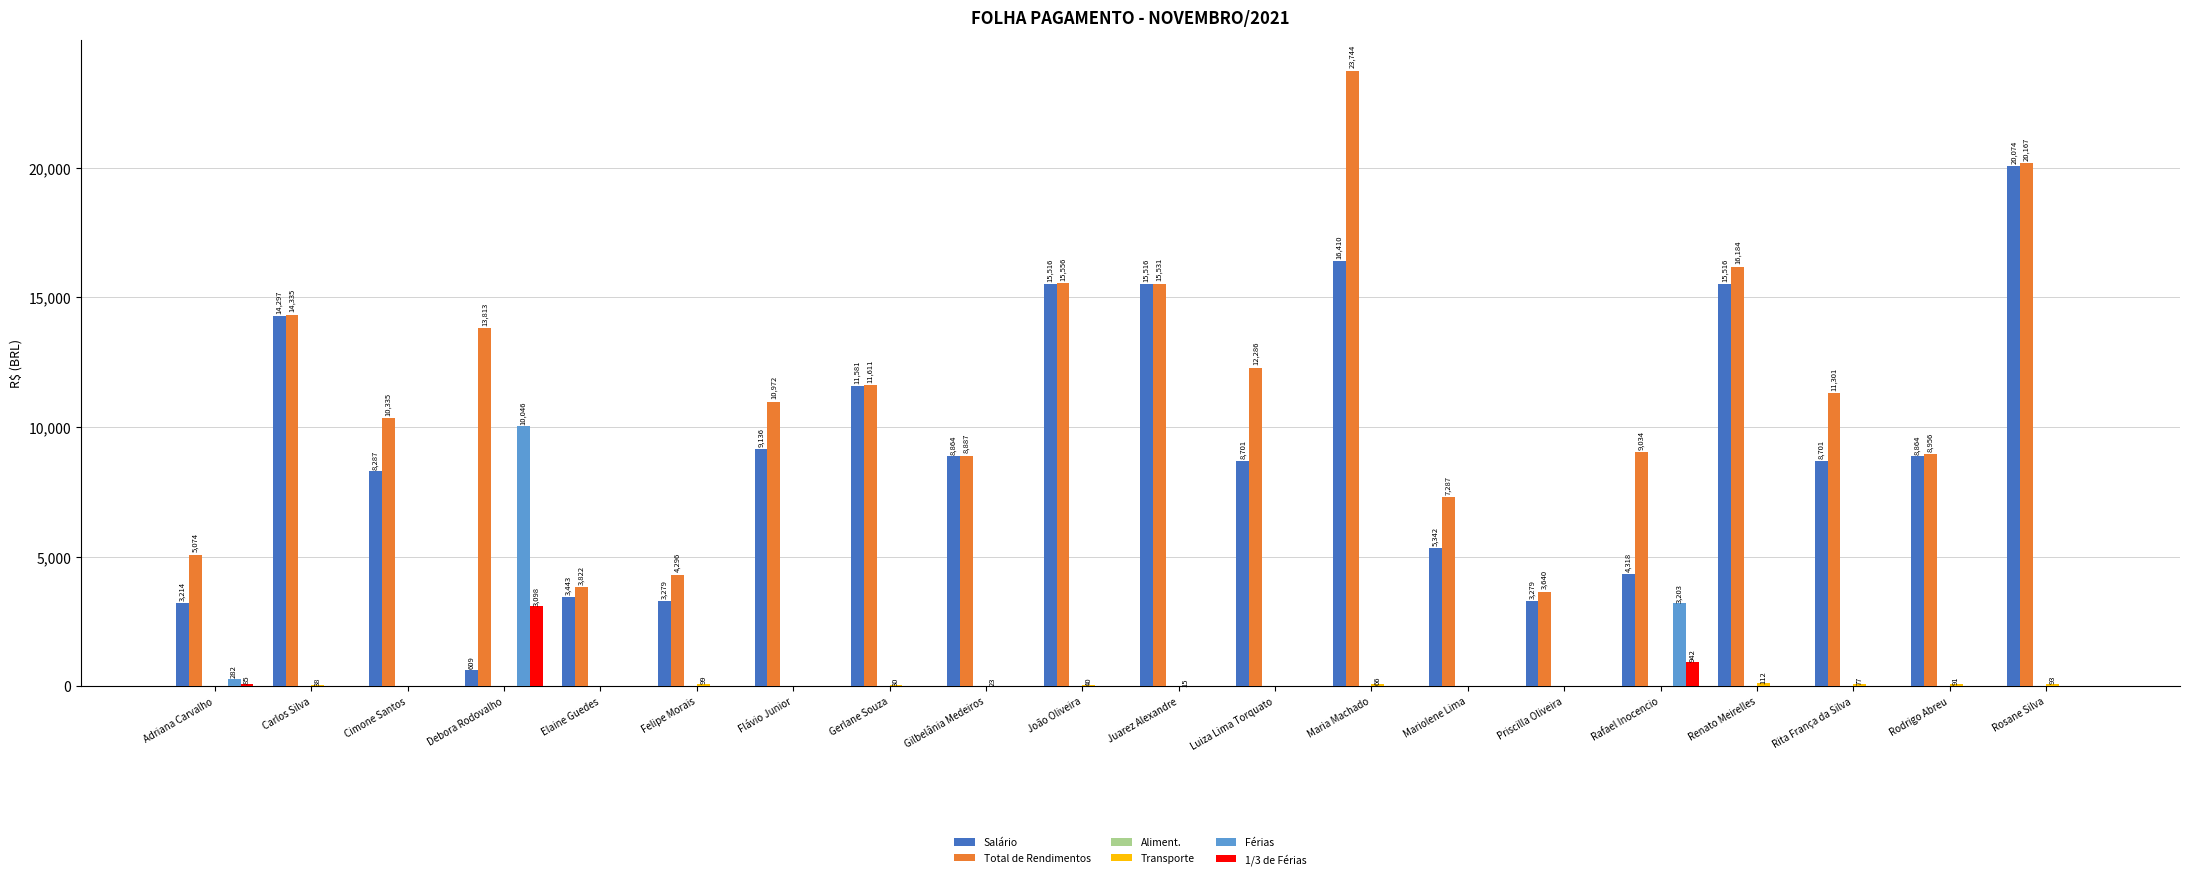

What is the highest value of the Salário series?

20073.5